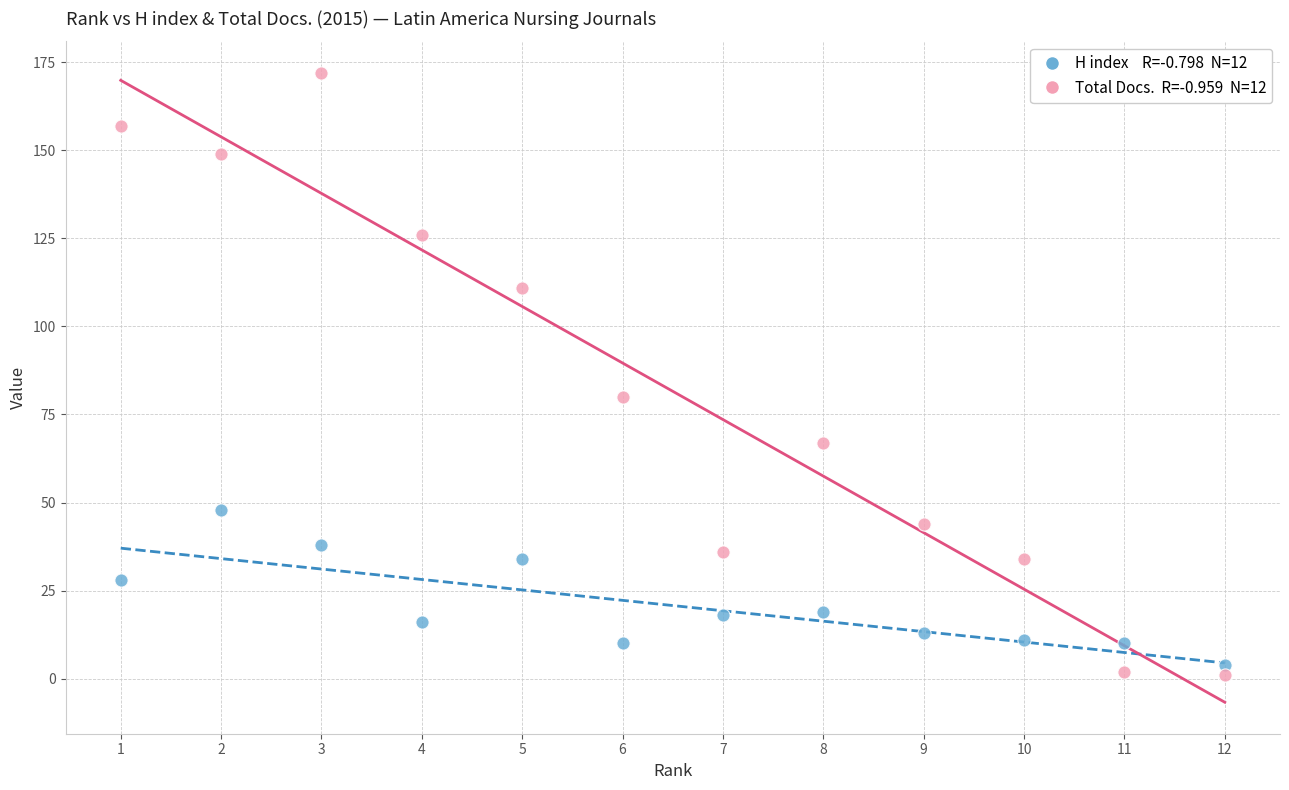

Across all data points, what is the range of Y values (max minus min)?

171